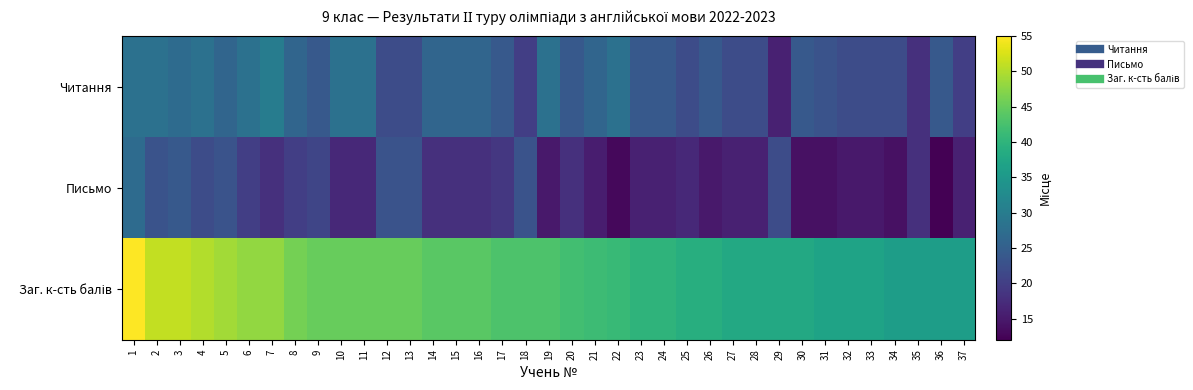

At which category does the chart reach its minimum across all series?

36